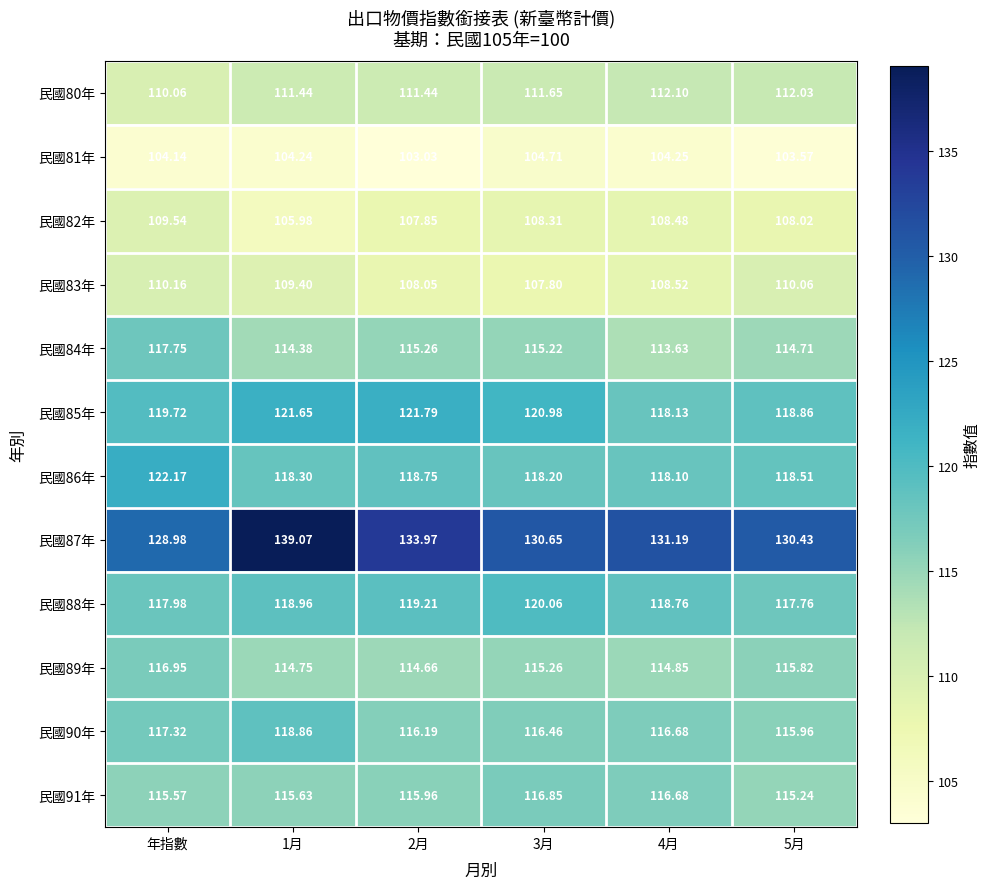

Which category has the highest value in the 民國82年 series?

年指數